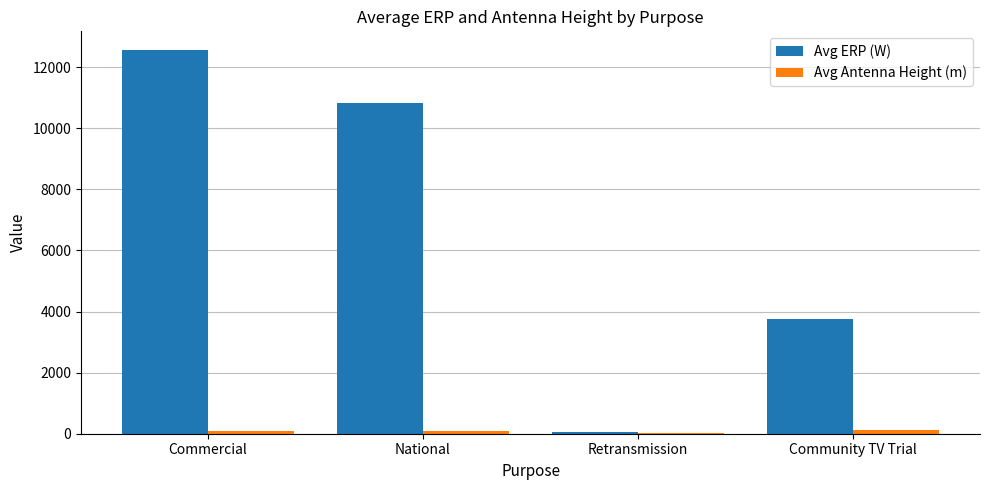

What is the greatest value displayed?

12543.2